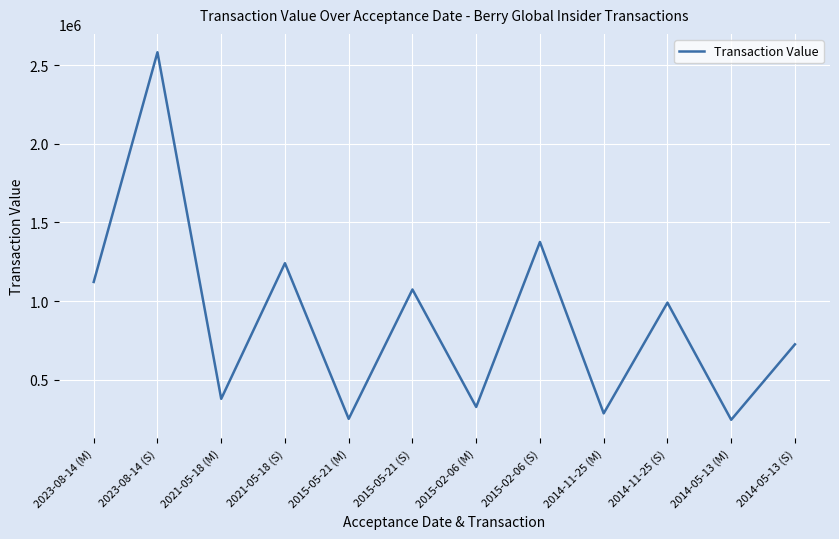

What is the difference between the values at 2015-02-06 (S) and 2015-05-21 (S)?

302071